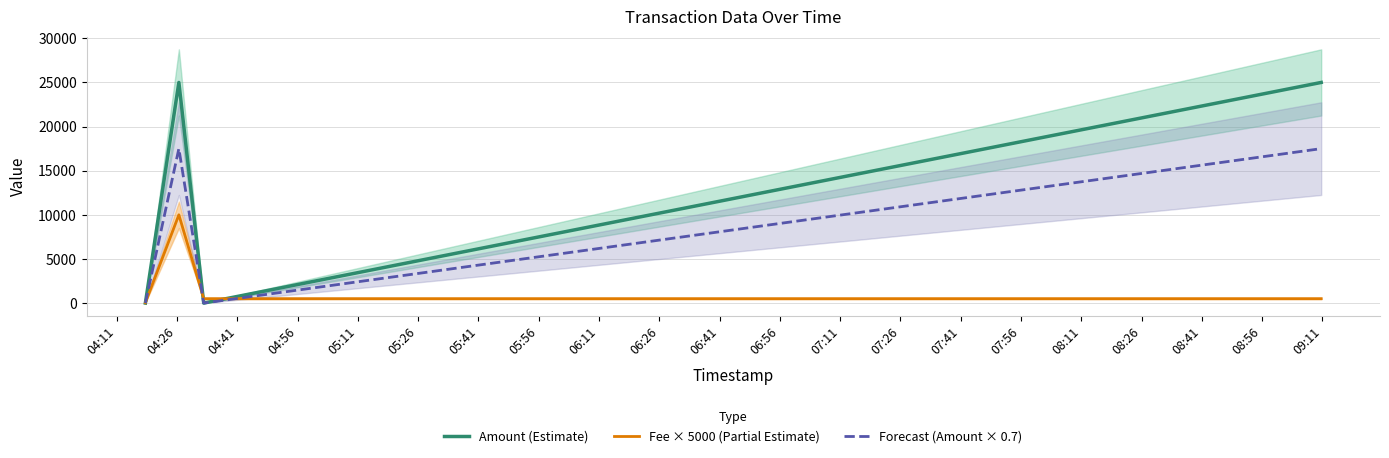

What is the highest value of the Amount (Estimate) series?

25000.0